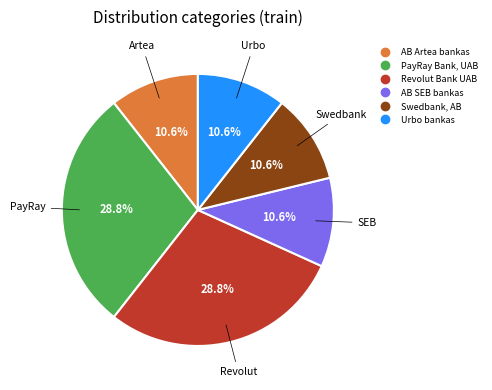

What is the total percentage of PayRay Bank, UAB and Swedbank, AB?

39.4%